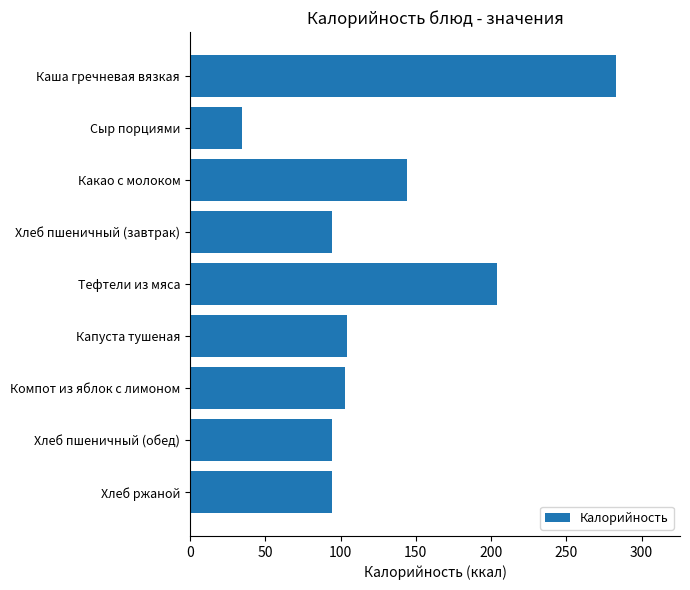

What is the maximum value shown in the chart?

283.0